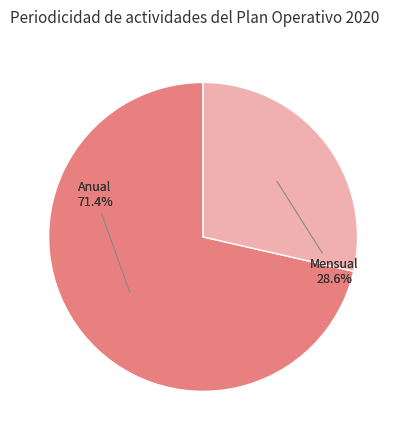

What is the smallest slice in the pie chart?

Mensual